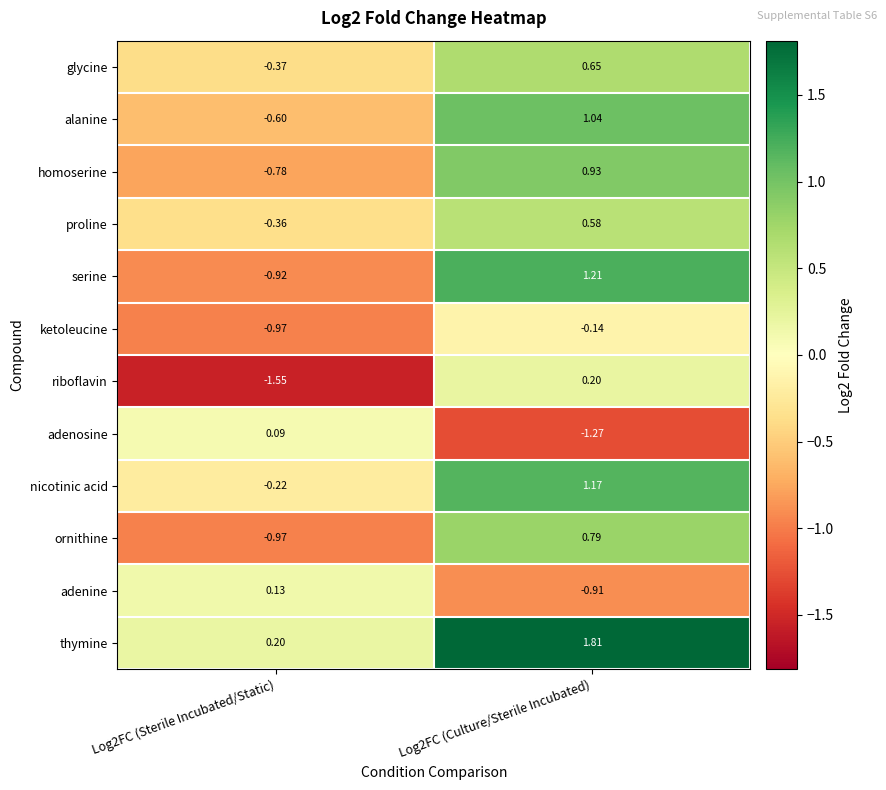

Count the number of categories in the chart.

2